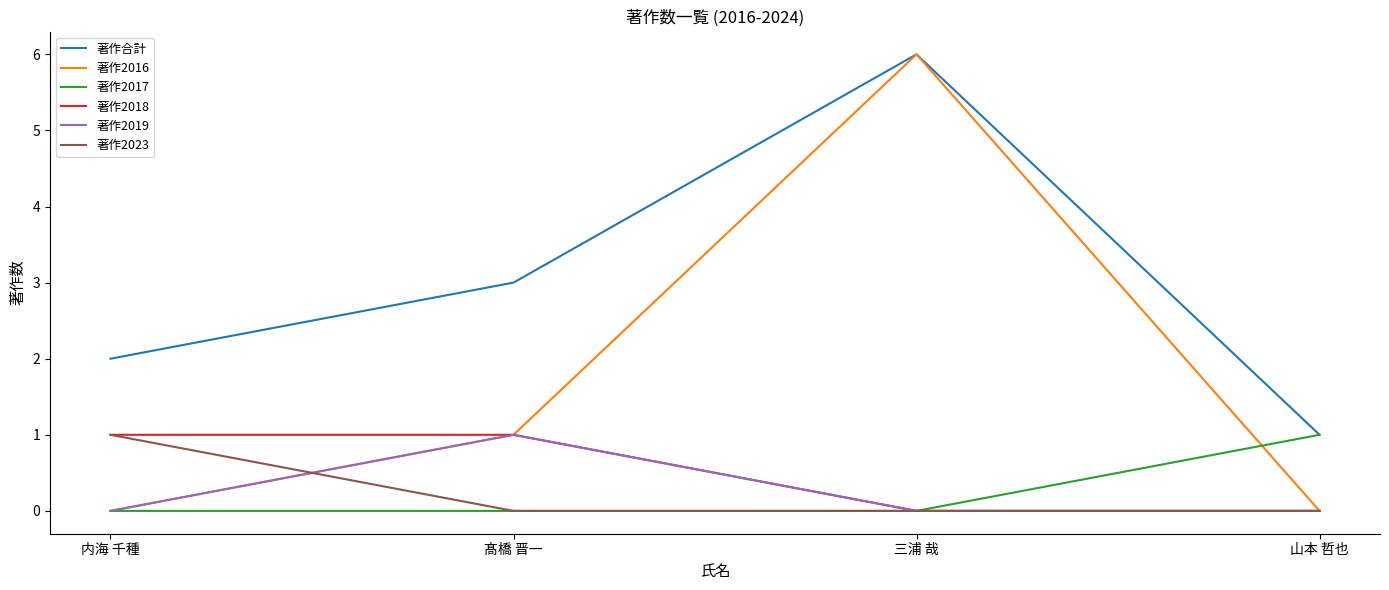

Rank the categories by 著作合計 value from lowest to highest.

山本 哲也, 内海 千種, 髙橋 晋一, 三浦 哉